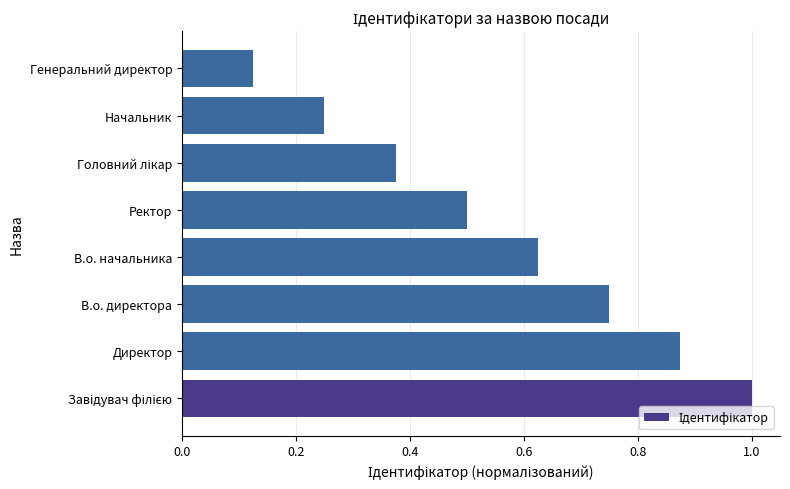

Are the bars horizontal?

Yes